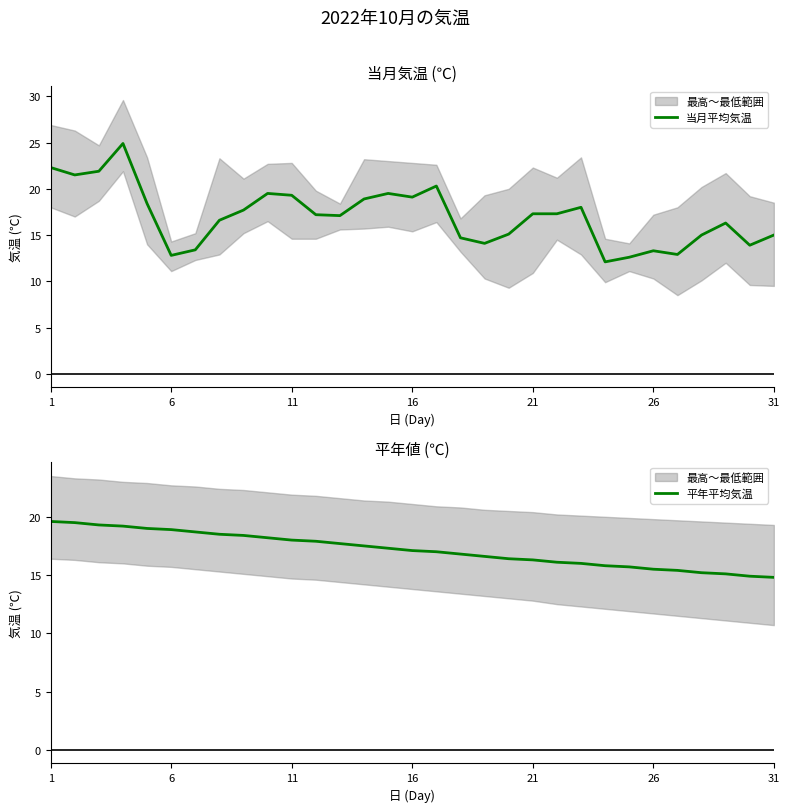

How many intersections are there between 当月平均気温 and 平年平均気温?

10